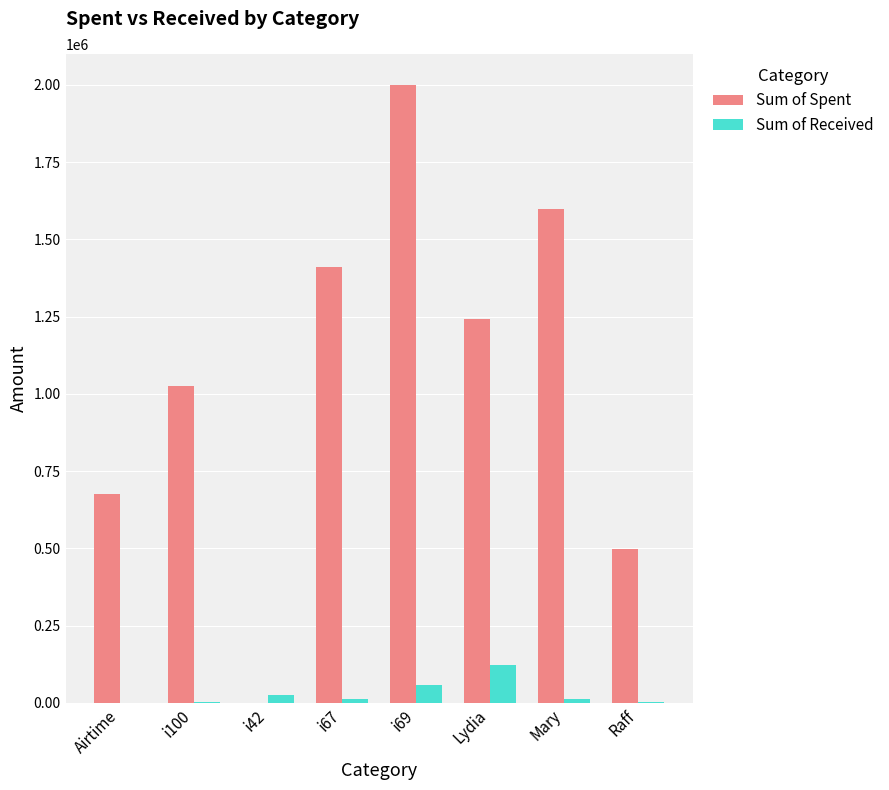

True or false: Sum of Spent has a value of 270100 at Airtime.

False